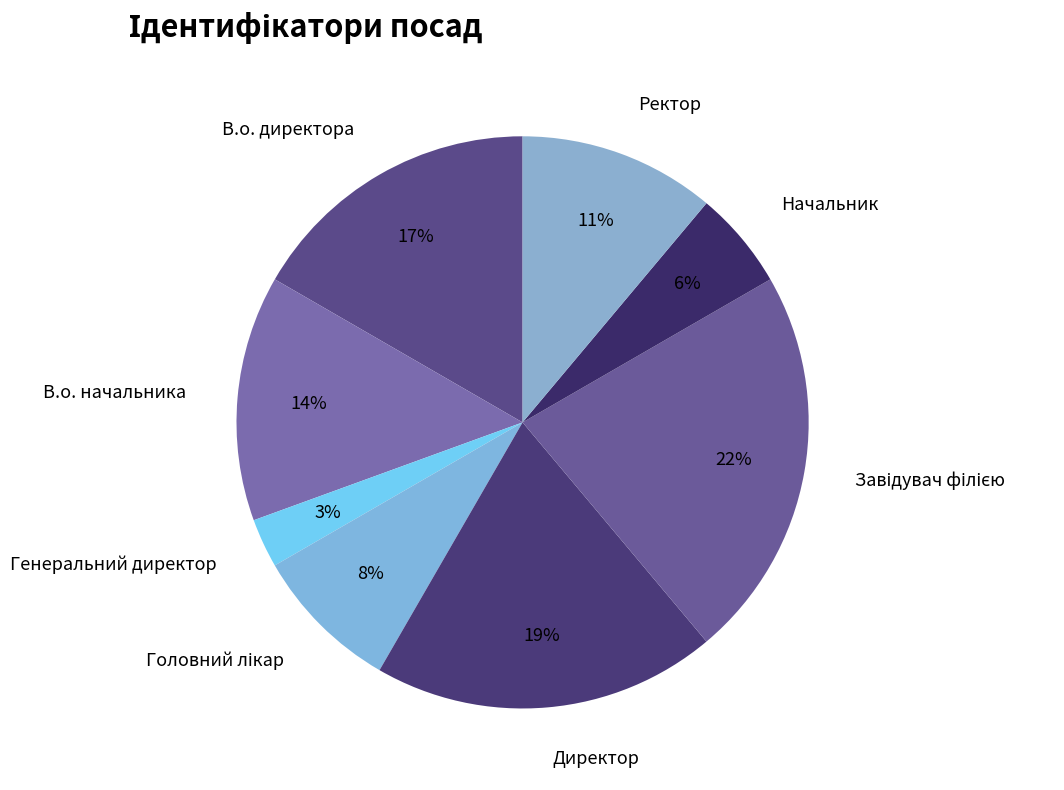

The Директор slice represents 27% of the pie. True or false?

False